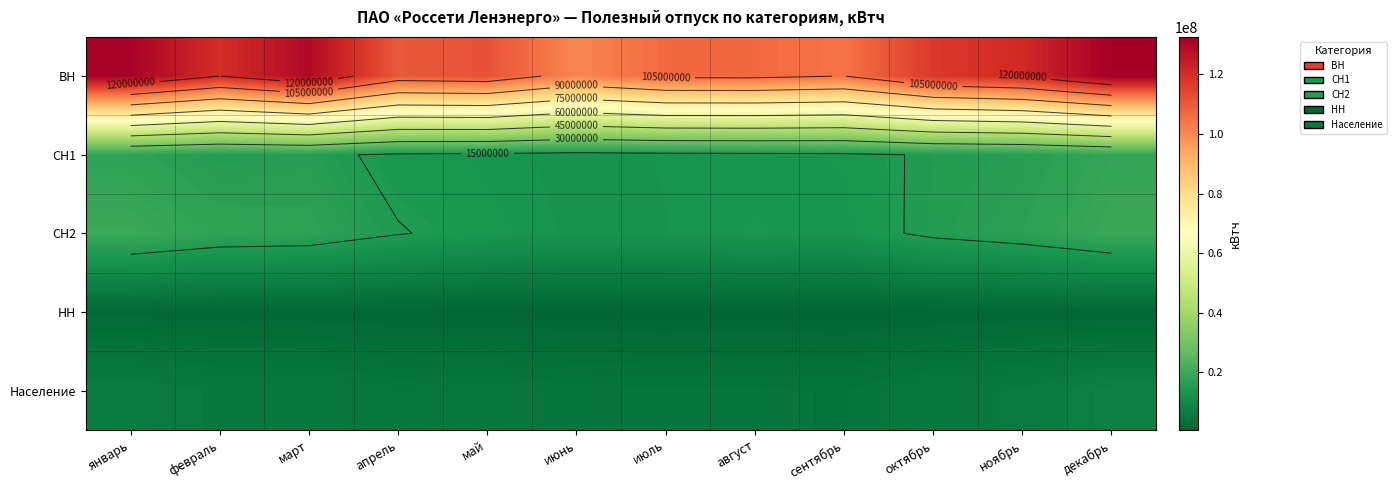

What is the difference between the СН1 values at июнь and апрель?

1131356